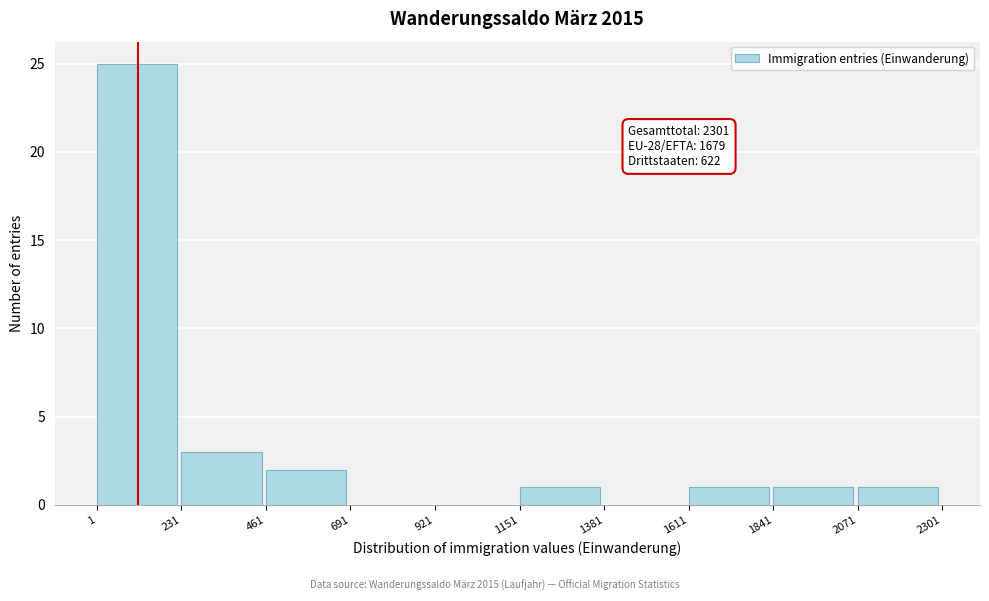

Which range on the x-axis has the tallest bar?

1 to 231